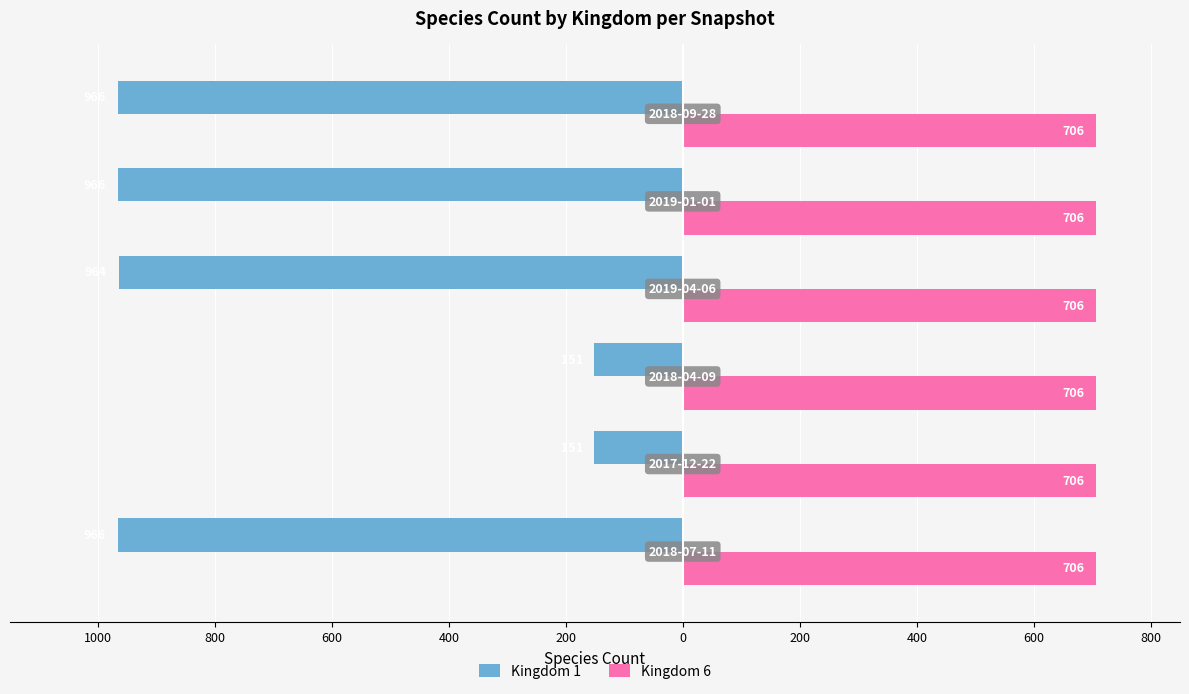

Which series has the largest range (max minus min)?

Kingdom 1